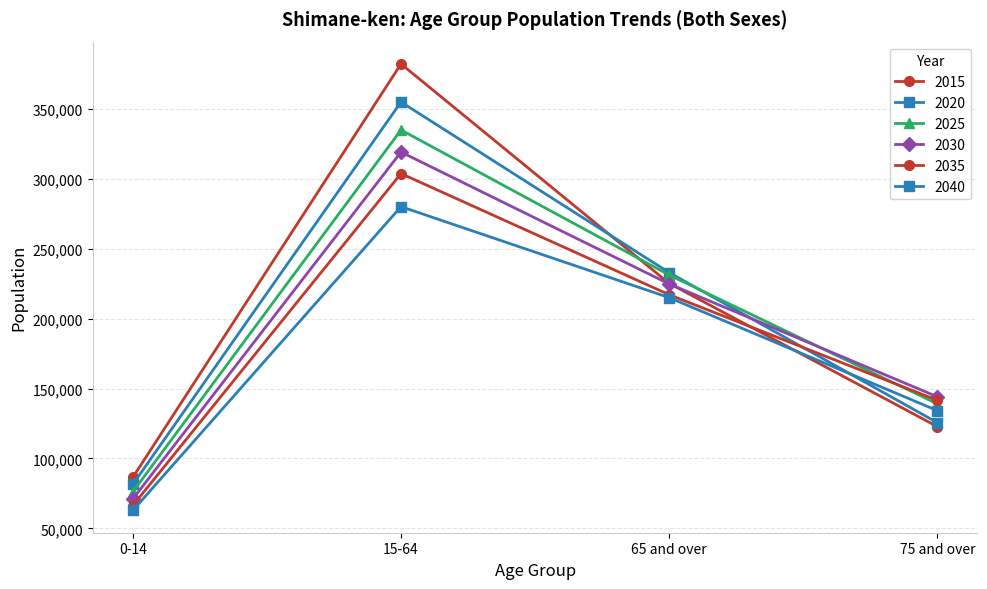

How many lines are shown in the chart?

6